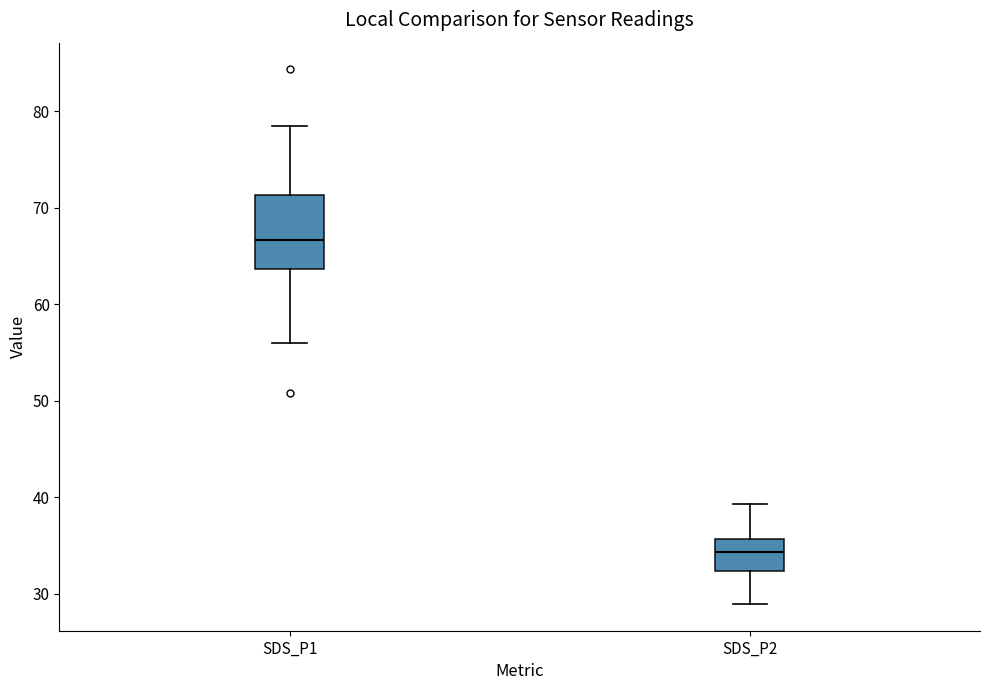

Comparing the boxes themselves (not the whiskers), which one is the tallest?

SDS_P1